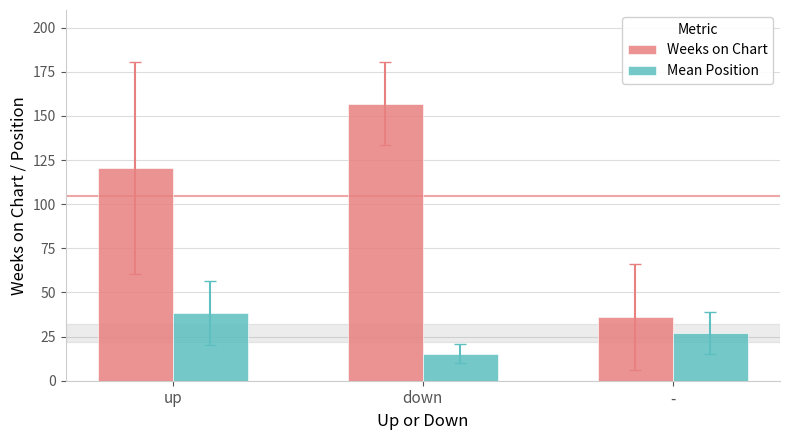

What is the difference between the Weeks on Chart values at up and -?

84.5